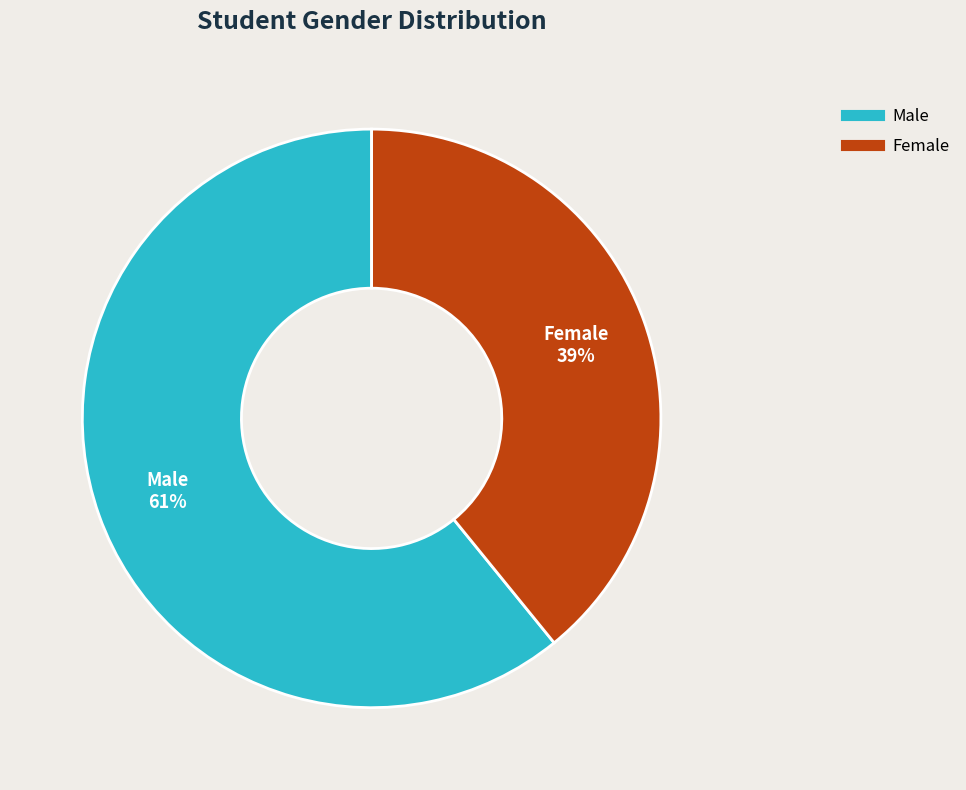

Is there a majority slice in this chart?

Yes